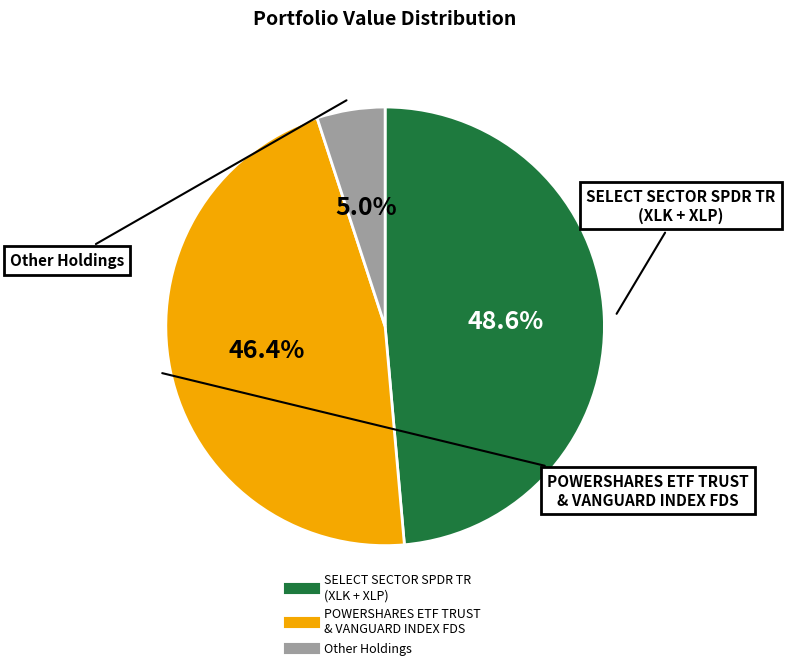

Does any single category account for the majority?

No